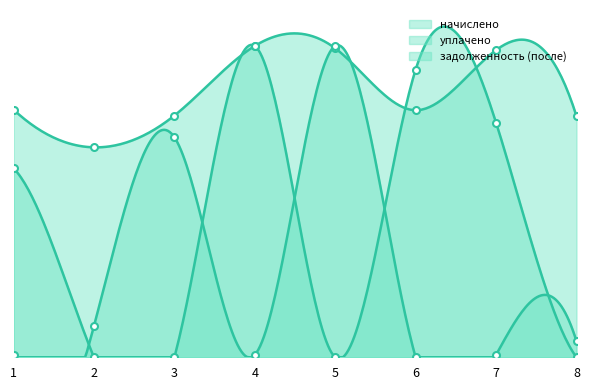

Reading left to right, what are all the values shown in this chart?

начислено: 1=0.8	2=0.7	3=0.8	4=1.0	5=1.0	6=0.8	7=1.0	8=0.8
уплачено: 1=0.6	2=0.0	3=0.0	4=1.0	5=0.0	6=0.9	7=0.8	8=0.0
задолженность (после): 1=0.0	2=0.1	3=0.7	4=0.0	5=1.0	6=0.0	7=0.0	8=0.1